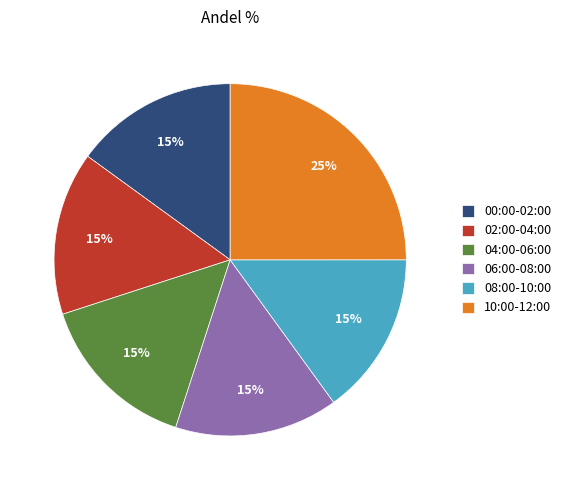

Does 10:00-12:00 represent more than half of the total?

No